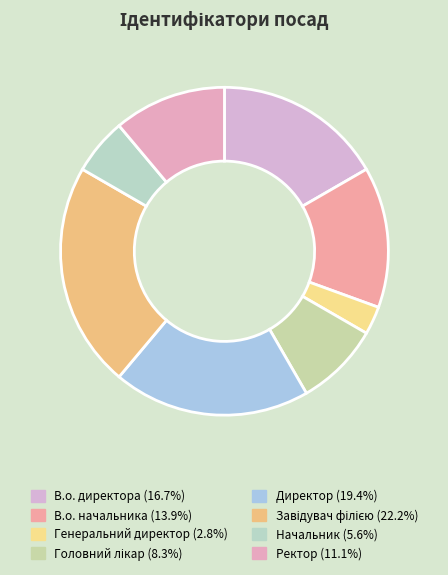

How many segments does this pie chart have?

8